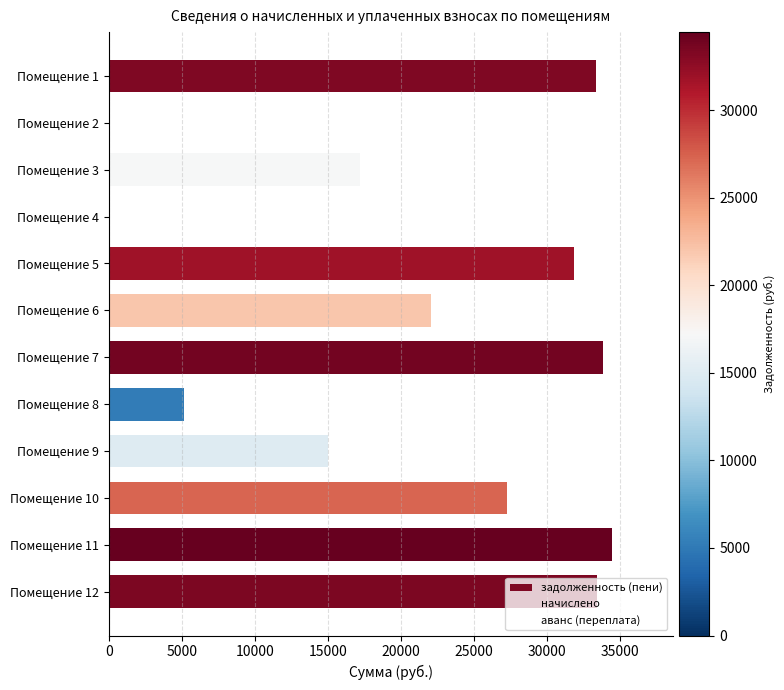

What is the sum of the values at Помещение 12 and Помещение 2?

33394.1